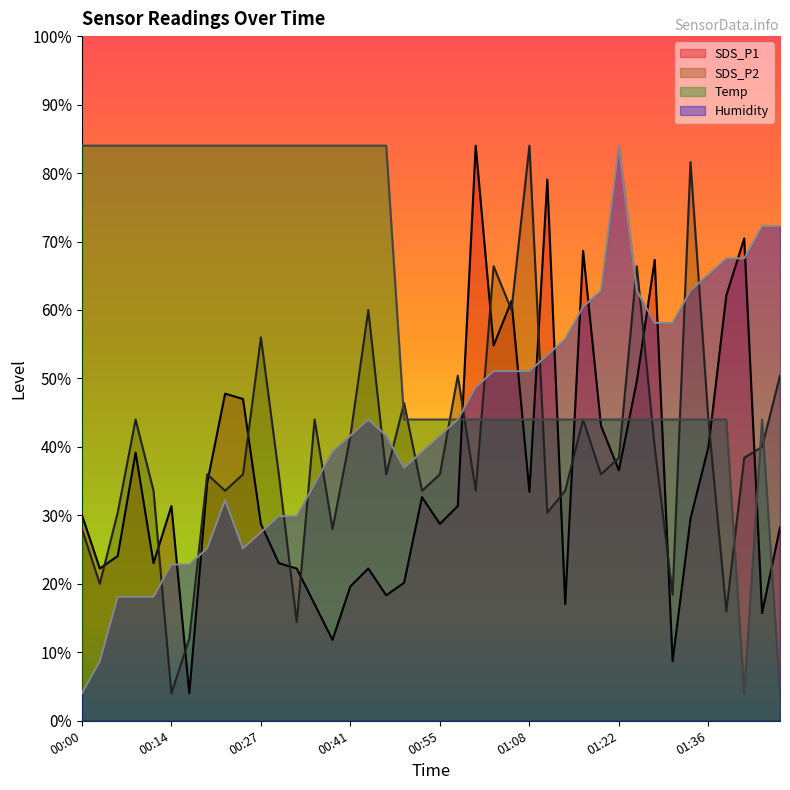

Which series changed the most between 00:49 and 01:41?

SDS_P1